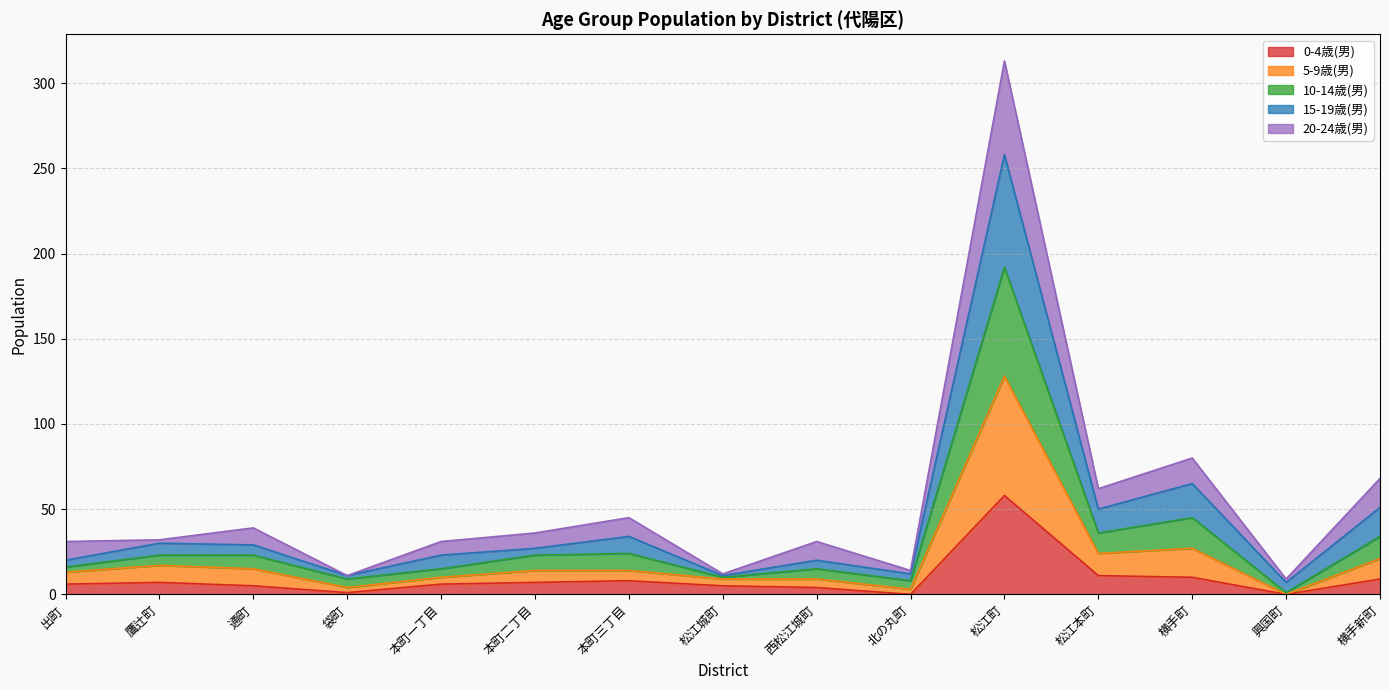

What is the total value across all series at 松江町?

313